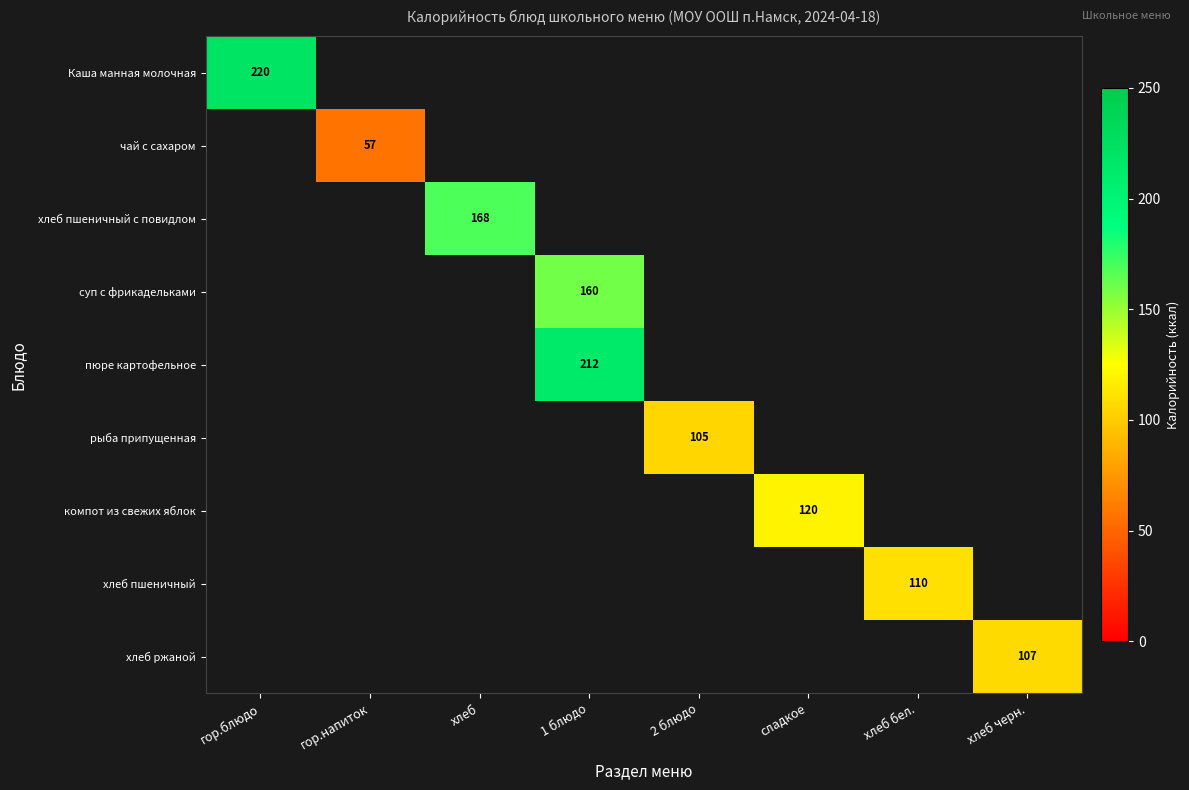

Count the number of data series in this chart.

9